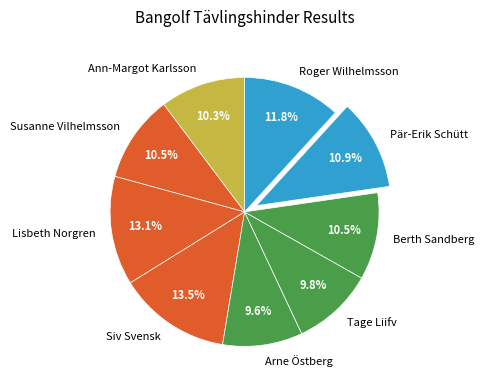

To the nearest percent, what portion does Pär-Erik Schütt represent?

11%